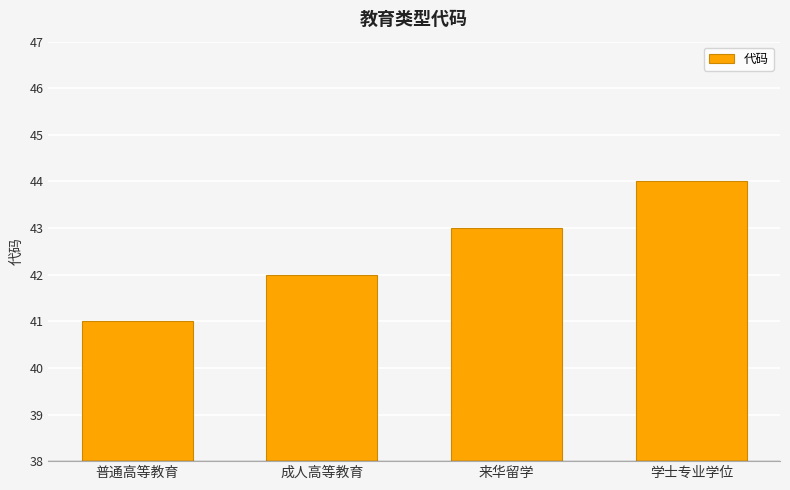

The value at 来华留学 is 43. True or false?

True